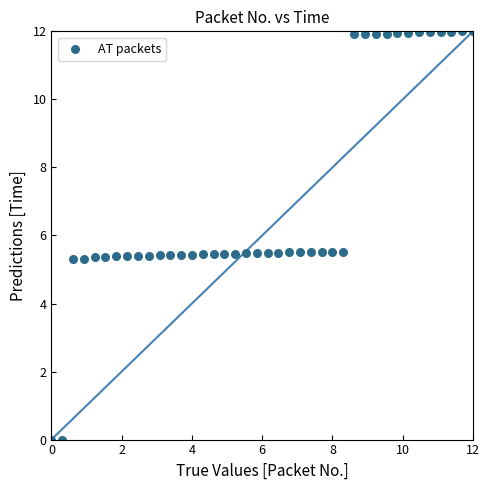

What is the range of X values (max minus min)?

12.0